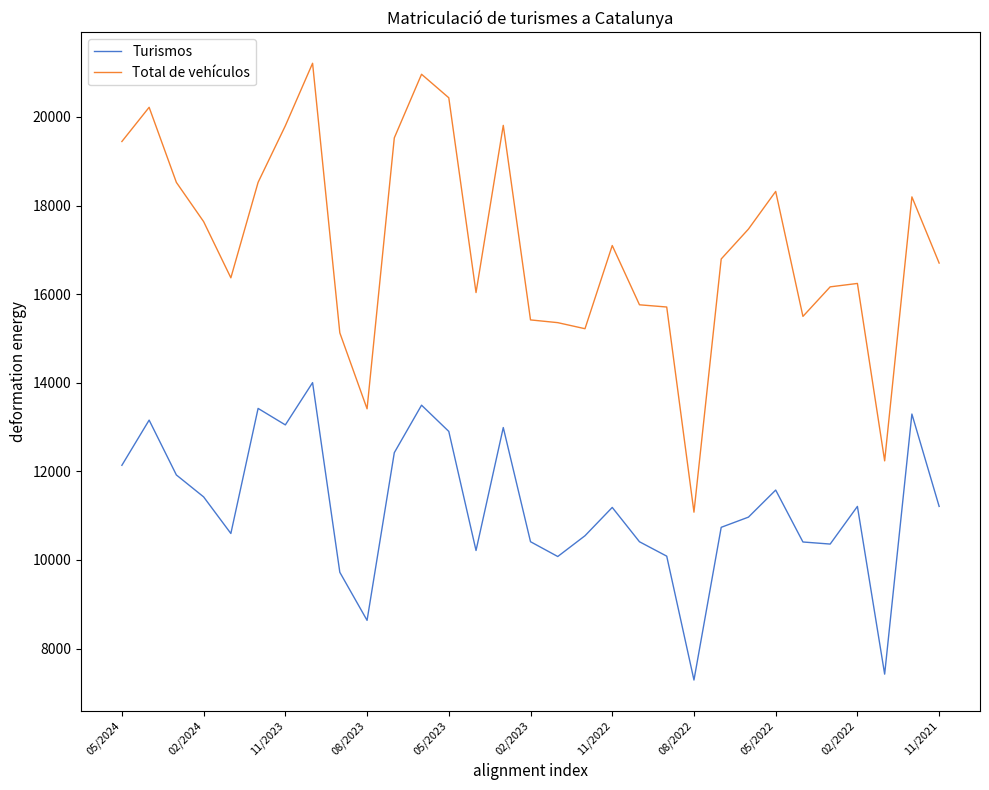

Which series has the widest spread of values?

Total de vehículos